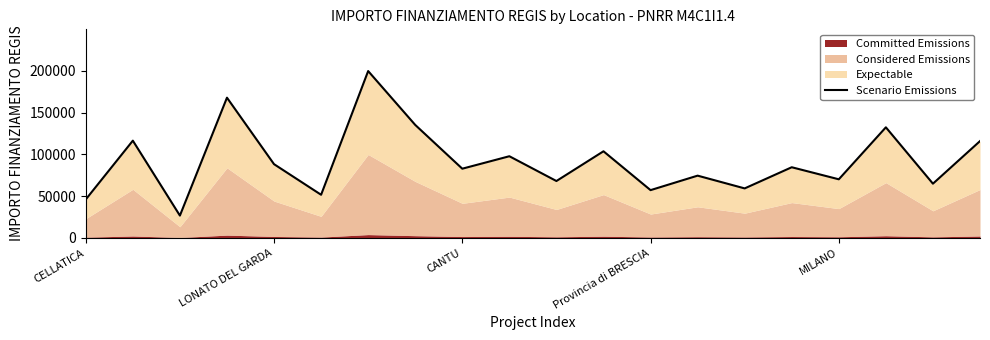

True or false: there are more than 1 points higher than both neighbors.

True